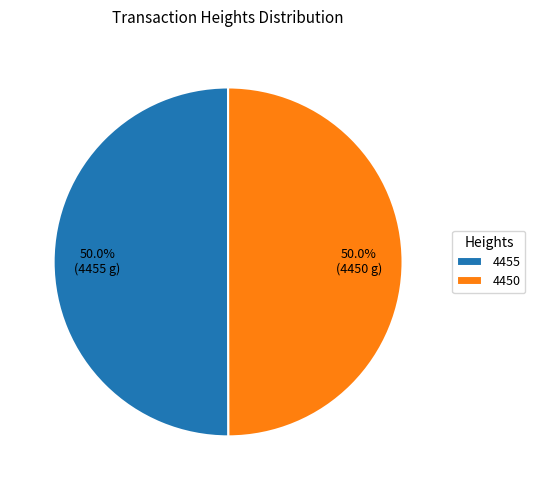

What is the ratio of the value at 4455 to the value at 4450?

1.0